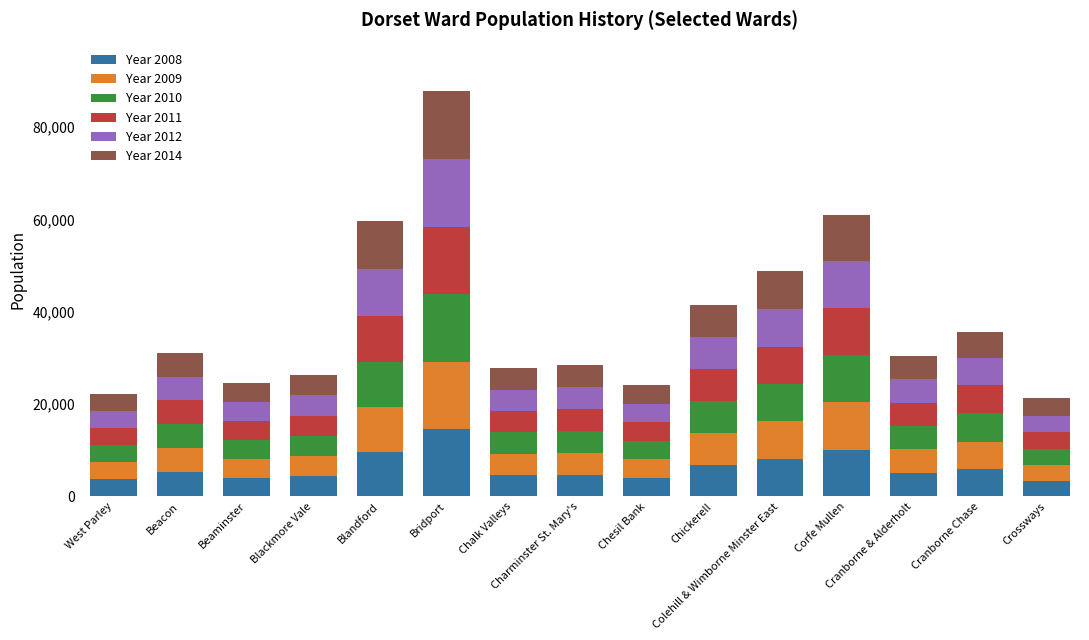

Where does the Year 2008 series first go above 5077?

Beacon